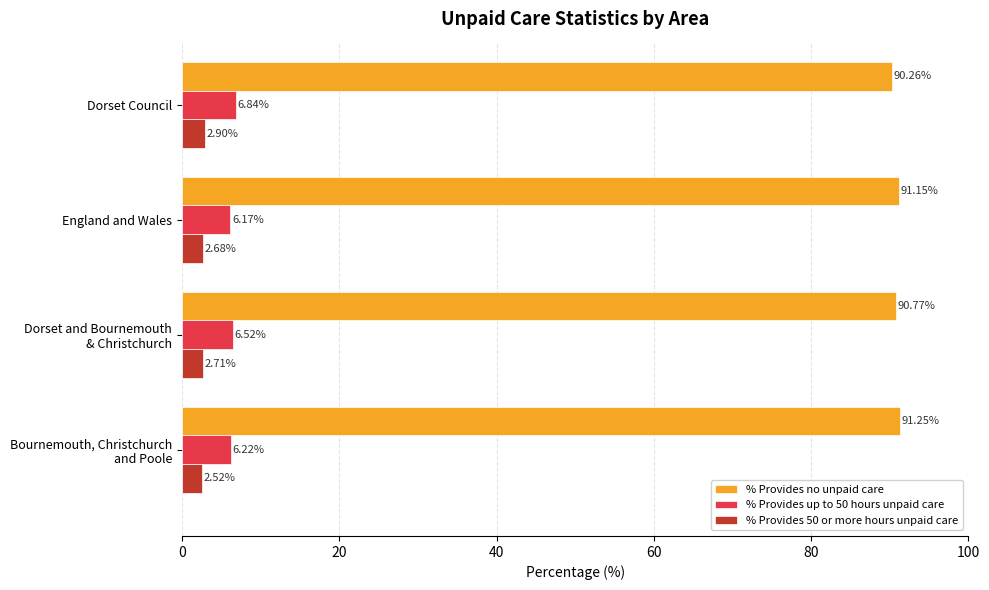

At how many categories does at least one series exceed 18?

4